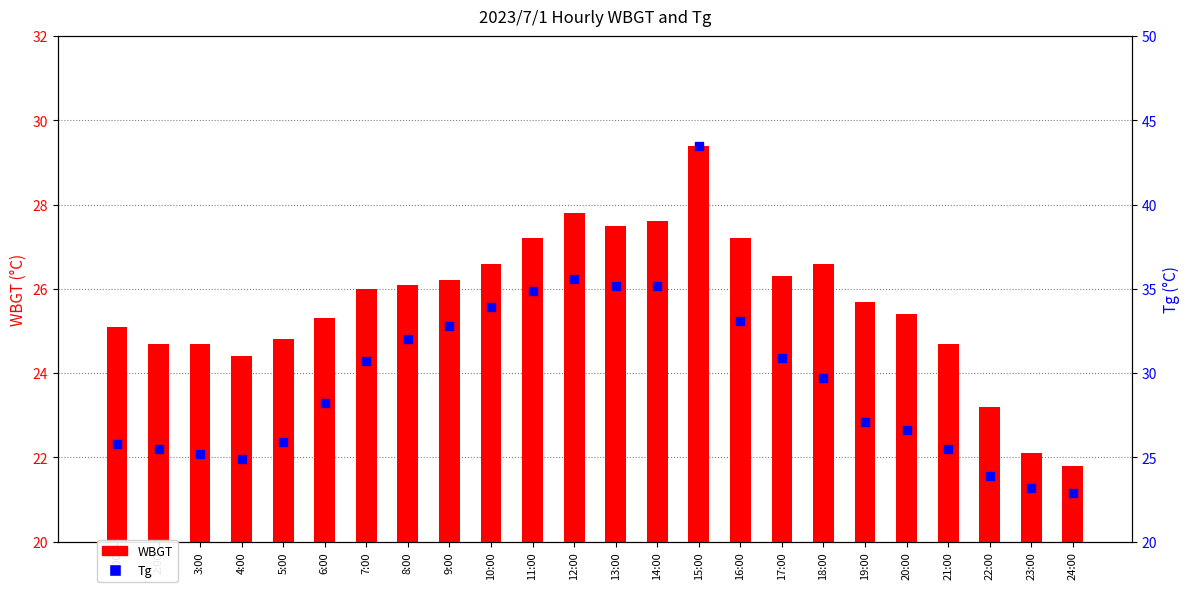

Which series has the widest spread of Y values?

Tg